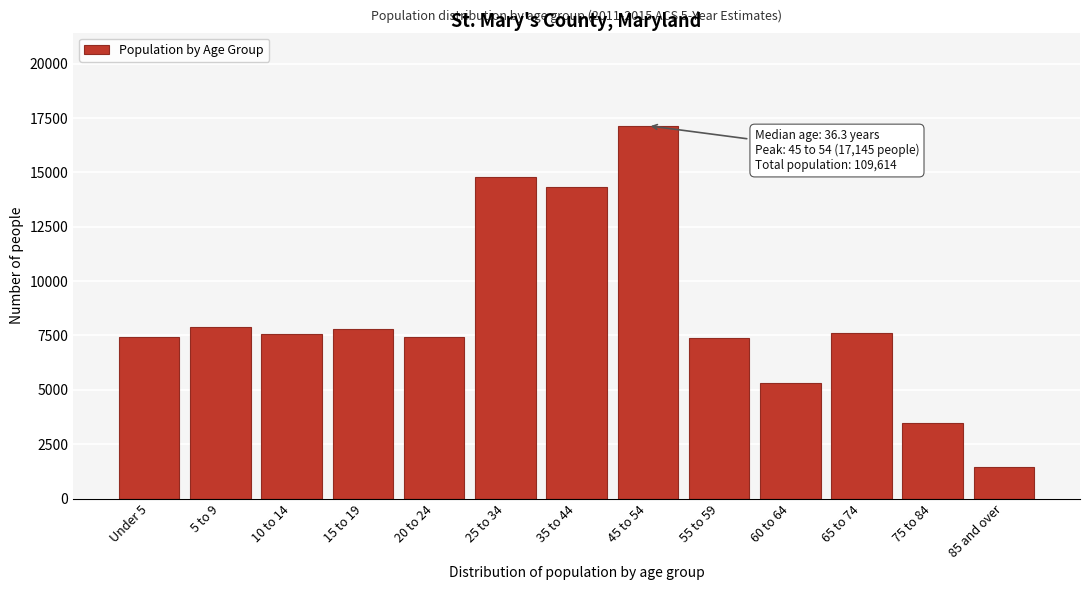

At which category does the chart reach its minimum across all series?

85 and over